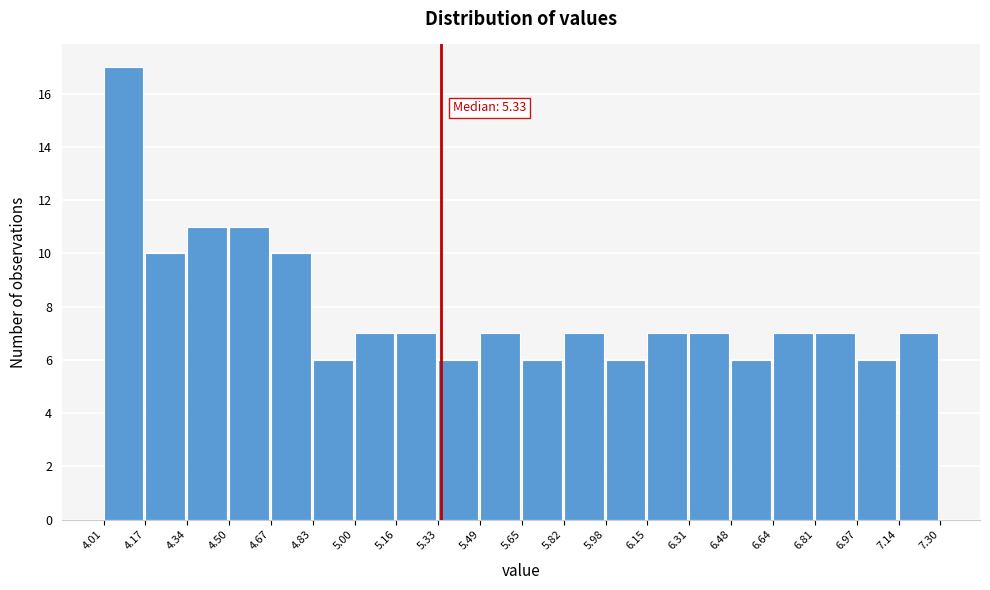

Over which range of the x-axis is the bar tallest?

4.01 to 4.17